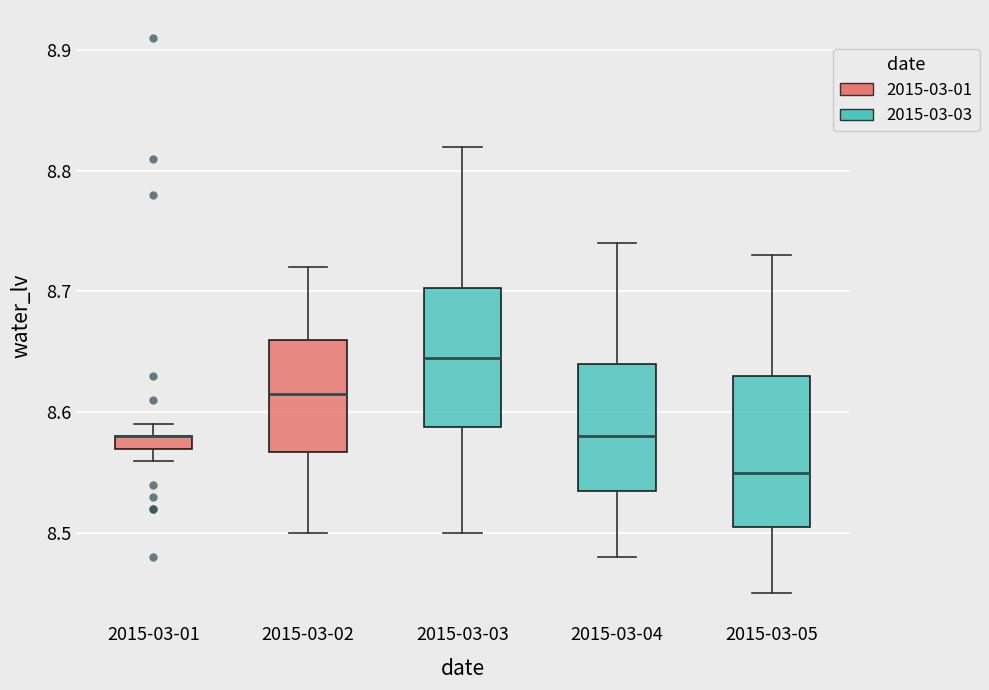

Where is the upper edge of the box for 2015-03-02 on the y-axis? The values are not printed on the chart, so give them approximately, as read against the axis.

8.66